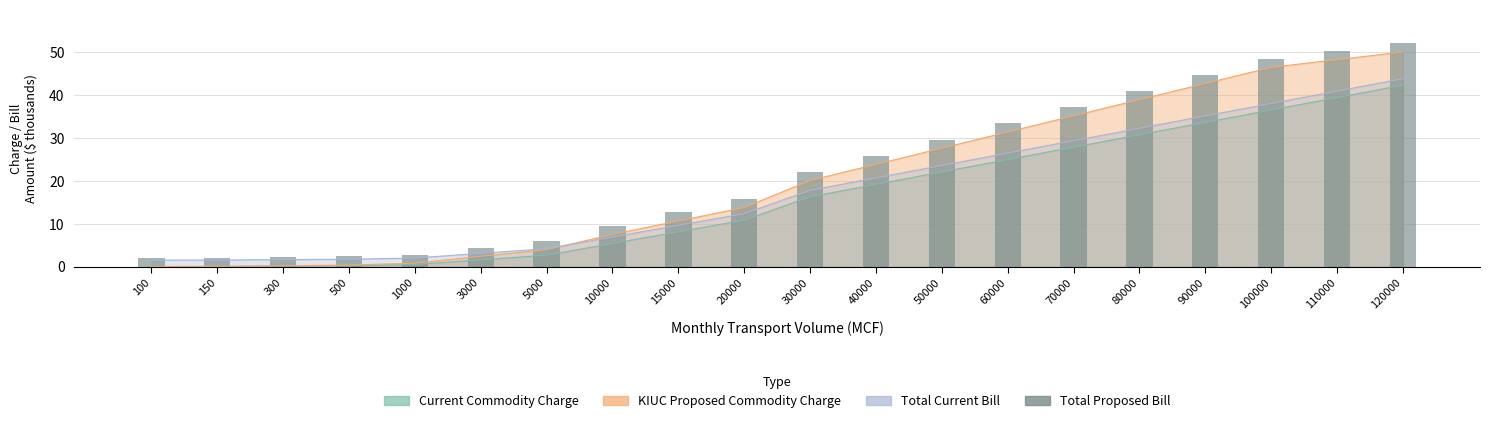

What is the maximum value shown in the chart?

52.1